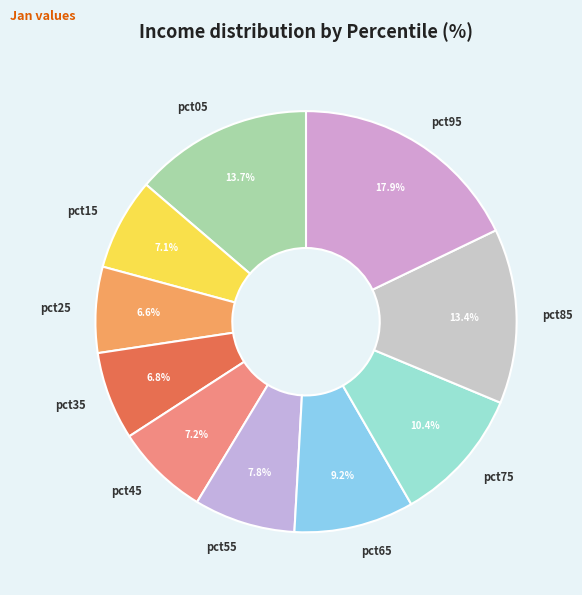

To the nearest percent, what percentage of the pie is pct25?

7%